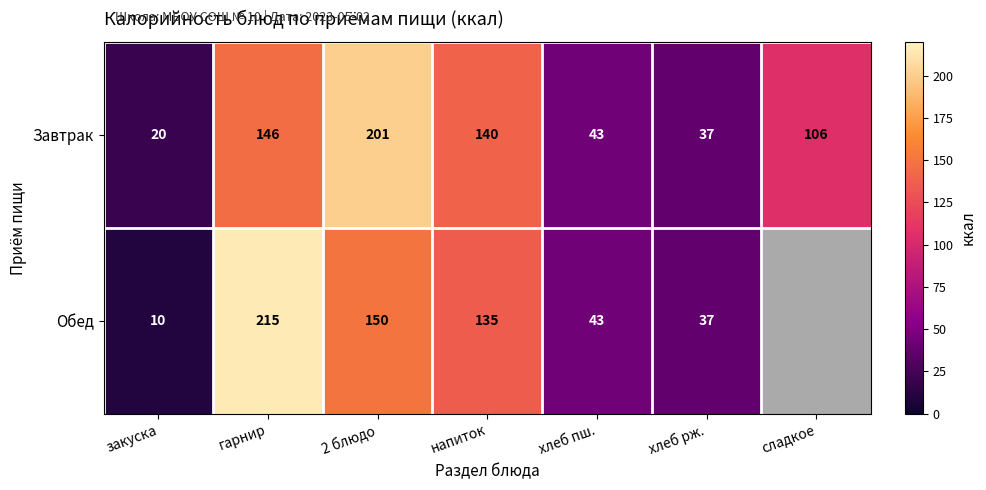

Which label corresponds to the largest value in the chart?

гарнир